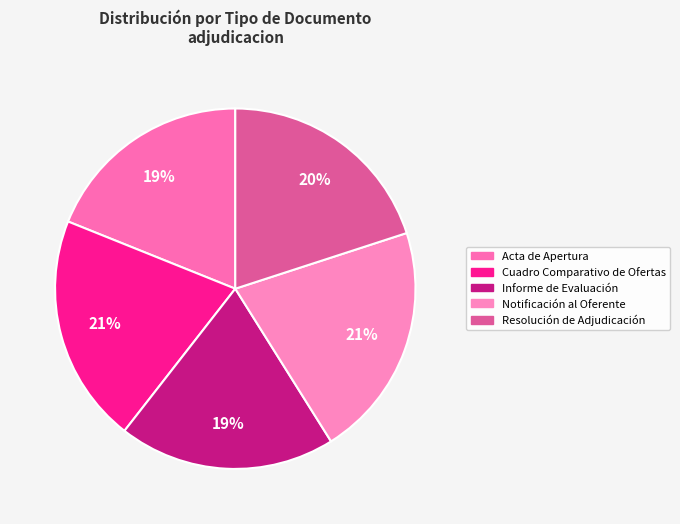

How many slices are in this pie chart?

5